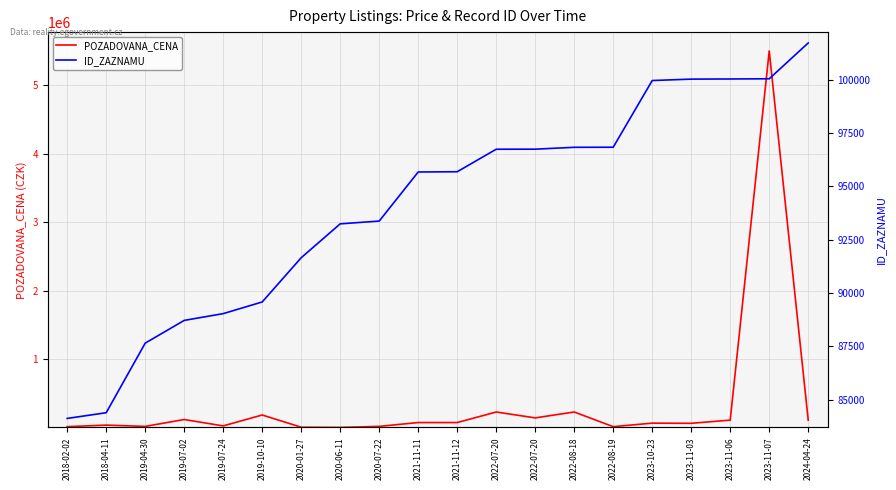

The value of POZADOVANA_CENA at 2023-11-07 is 8371239. True or false?

False